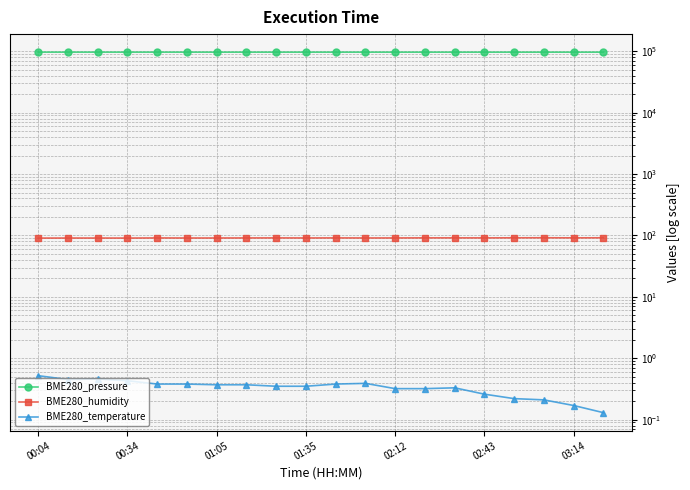

What is the value of the BME280_humidity point at the 4th from the left?

90.7